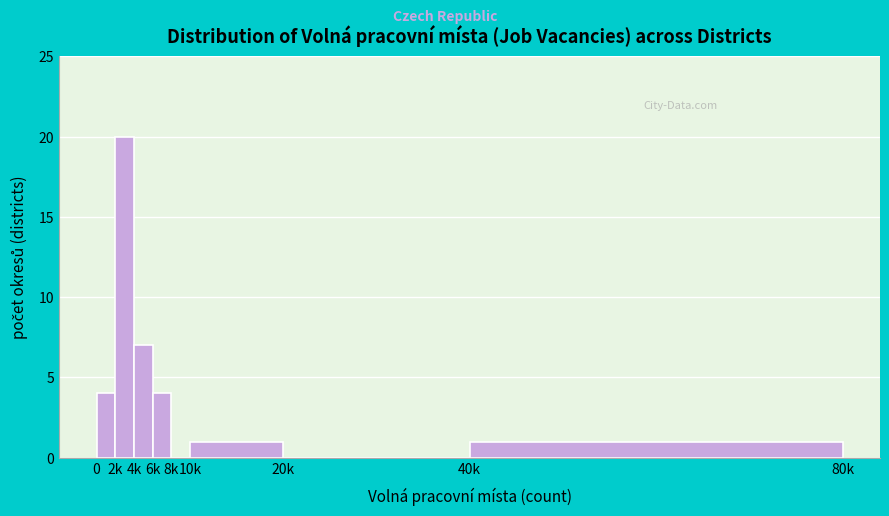

Reading left to right, extract all data points from this chart.

0=4	2k=20	4k=7	6k=4	8k=0	10k=1	20k=0	40k=1